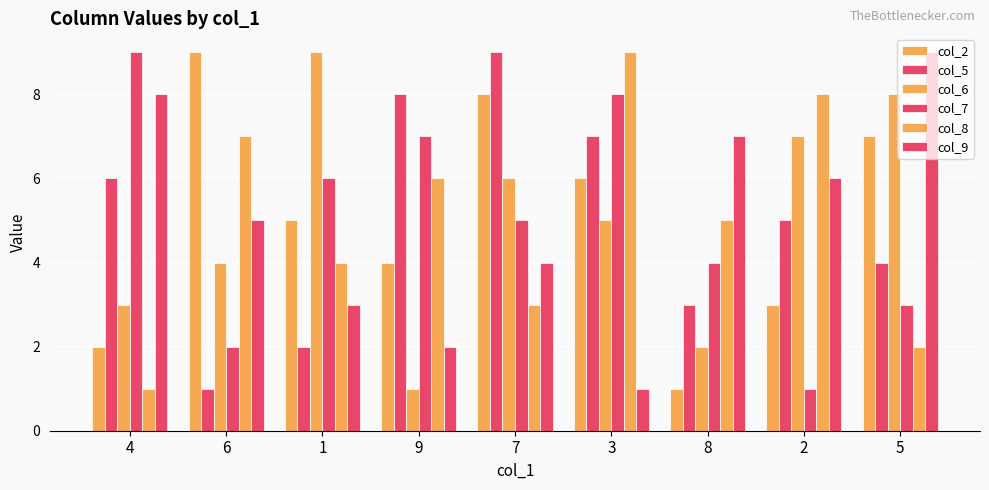

What is the value of the col_6 bar at the 4th from the left?

1